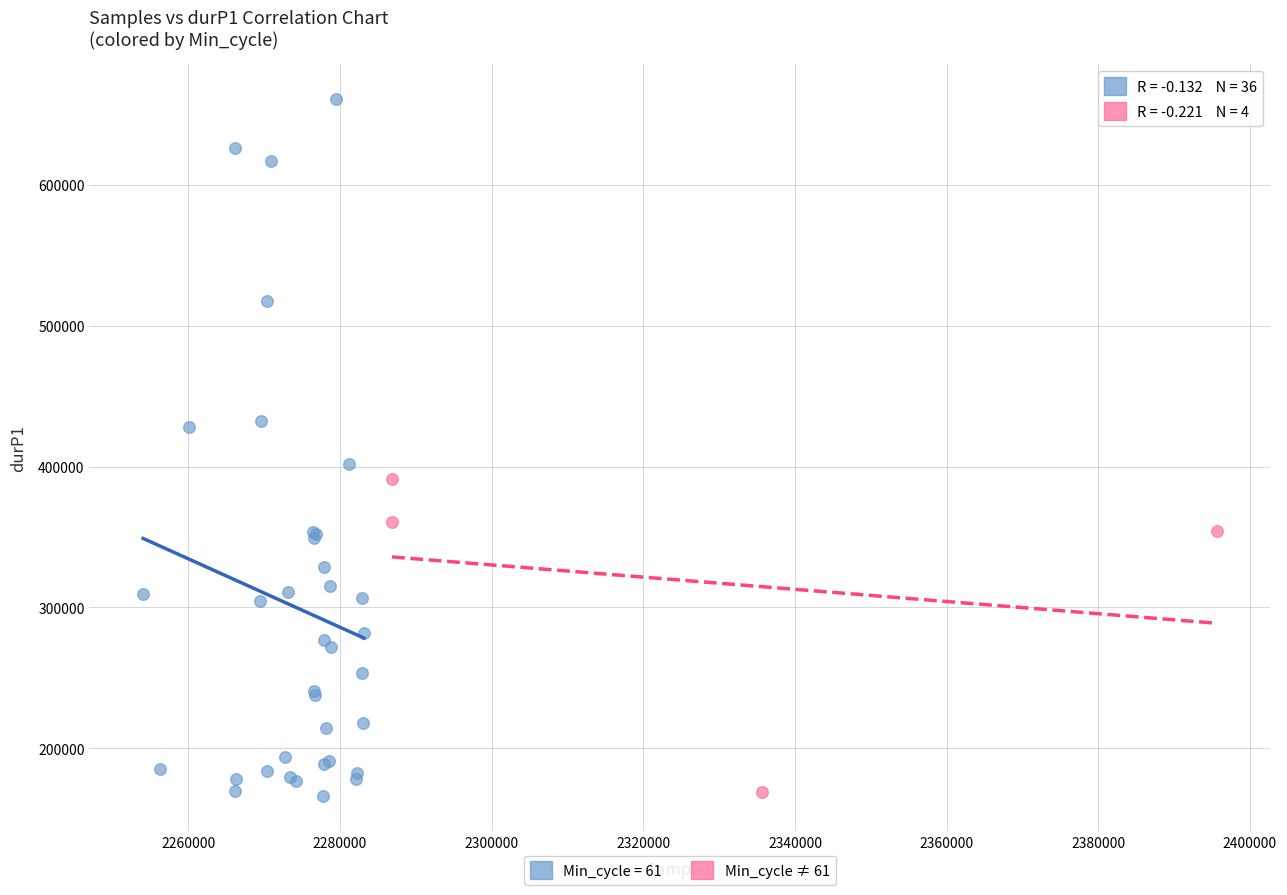

Which series contains the highest Y value?

Min_cycle = 61